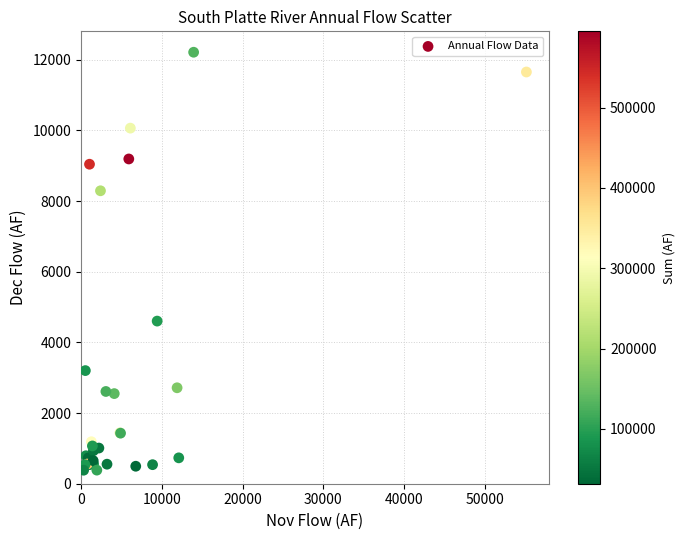

What Y value in the scatter plot is closest to 6297?

4602.9